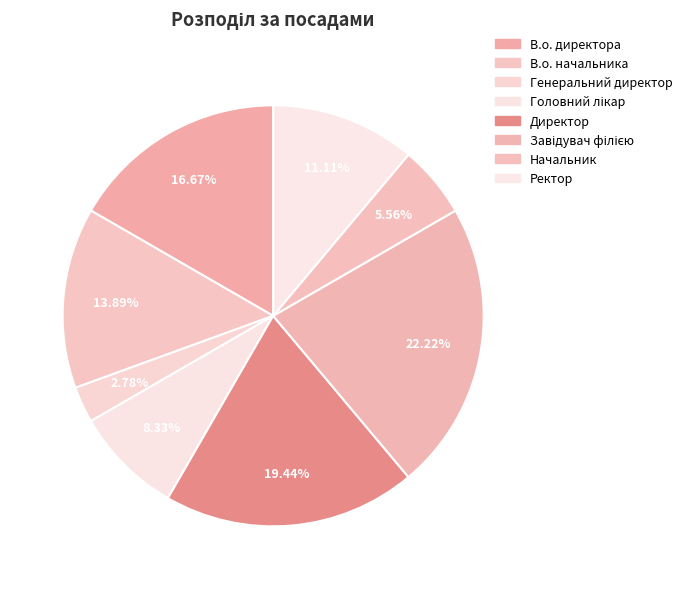

Does any single category account for the majority?

No